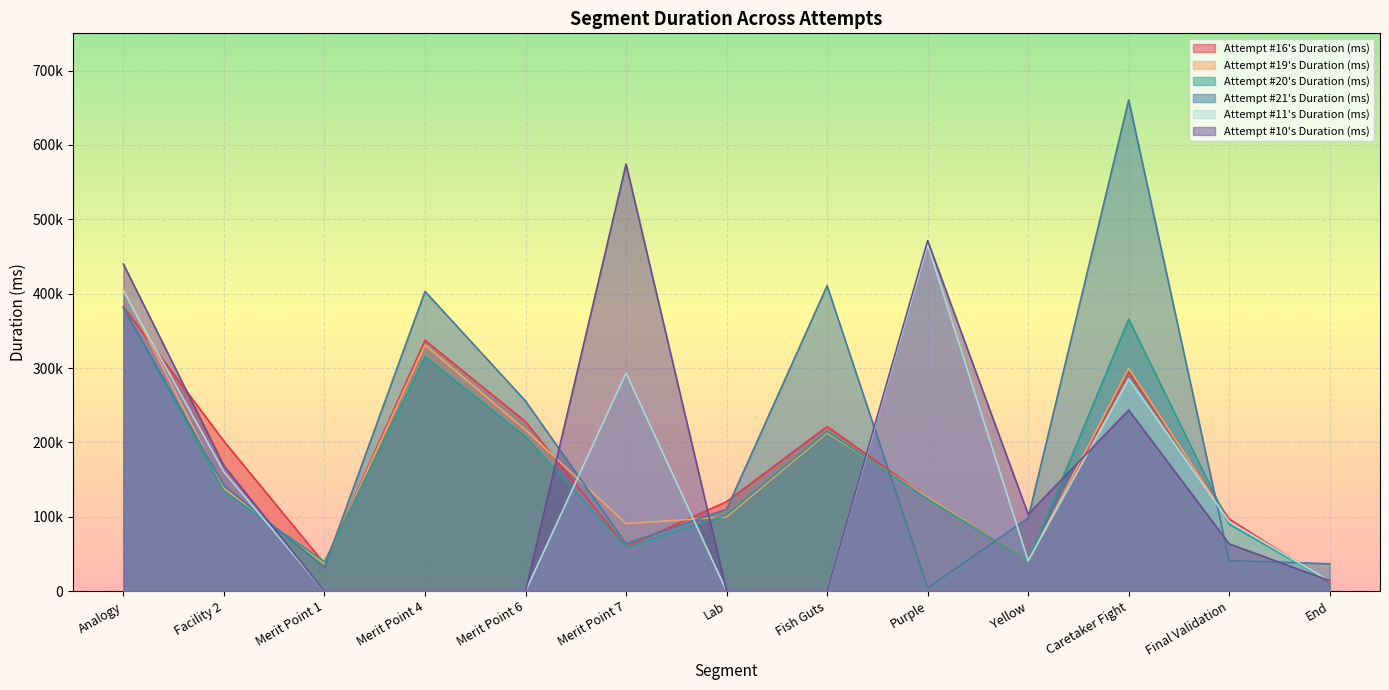

Where do Attempt #11's Duration (ms) and Attempt #16's Duration (ms) first cross each other?

Analogy and Facility 2